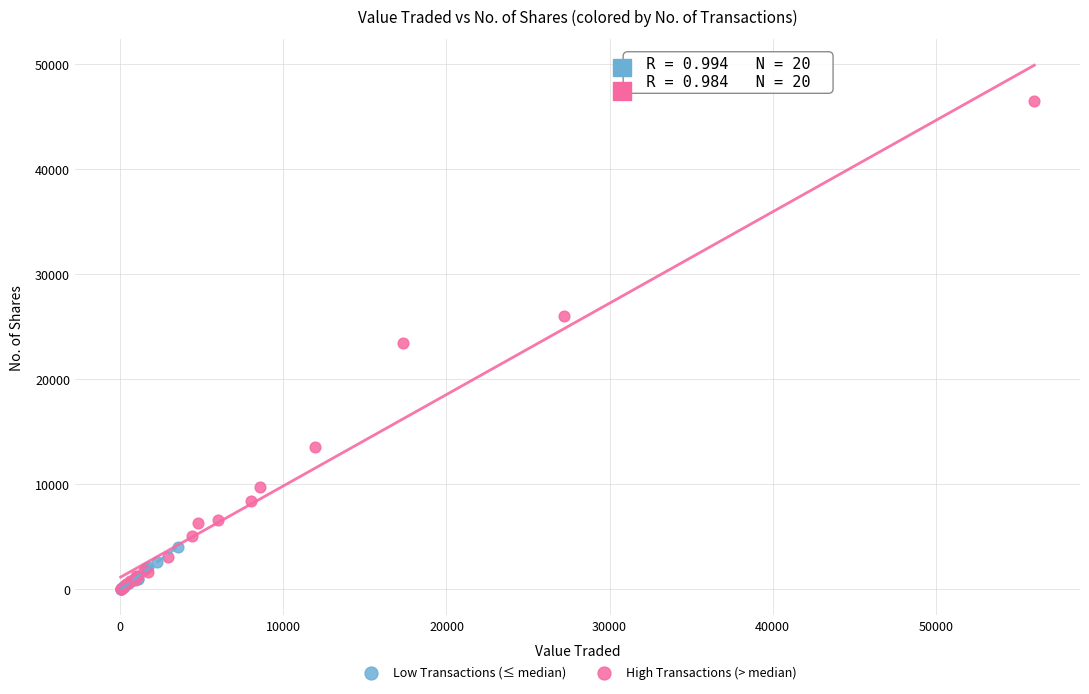

Which series has the widest spread of Y values?

High Transactions (> median)